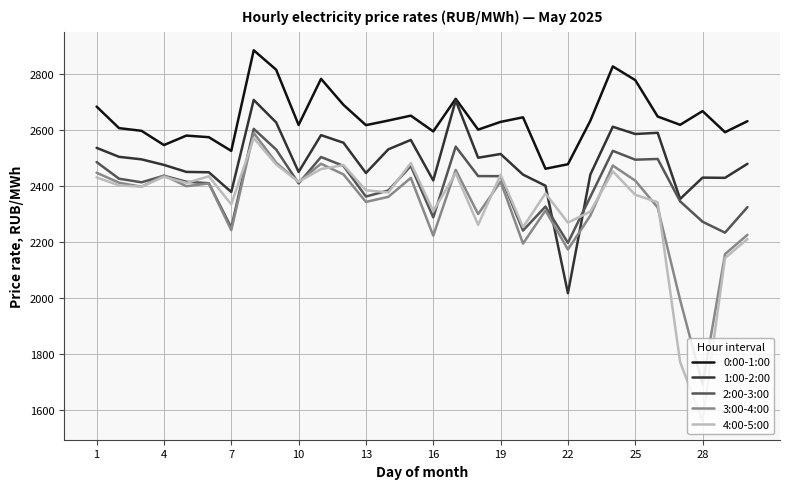

True or false: 4:00-5:00 and 0:00-1:00 cross at least once.

False